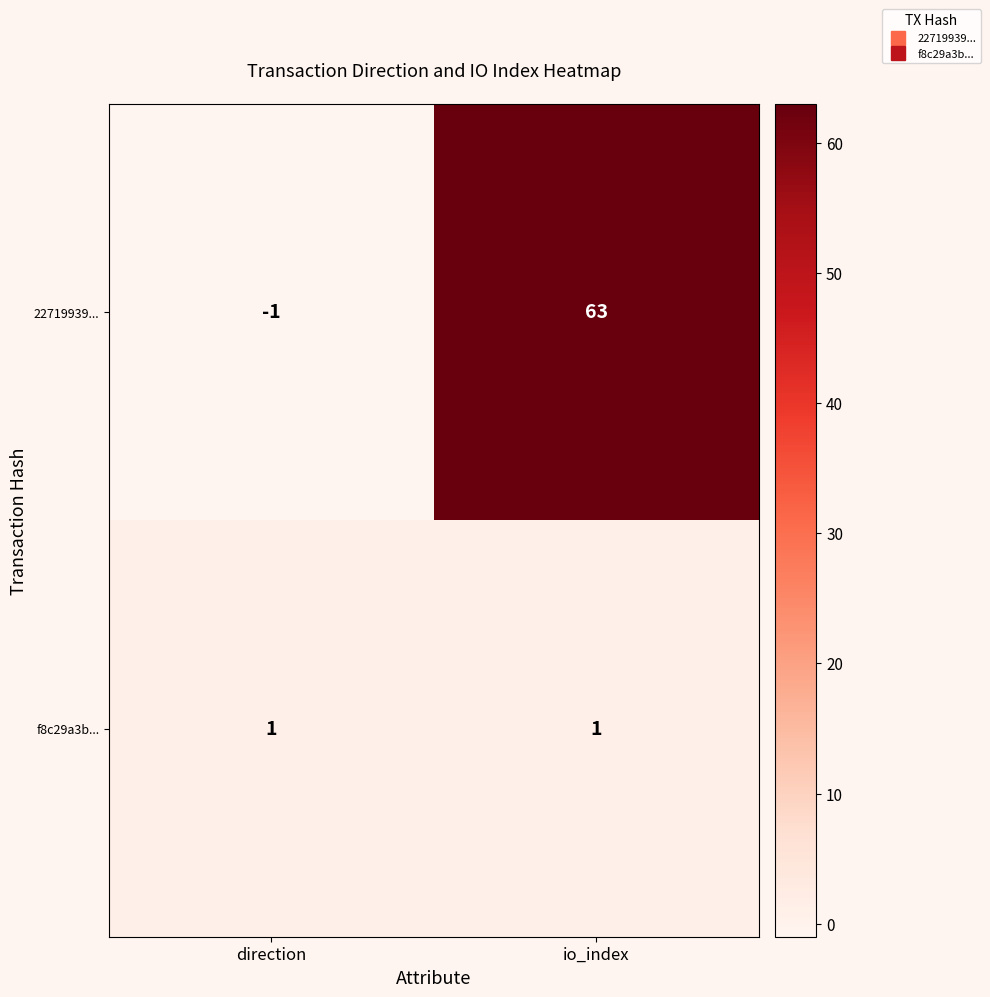

List the series in order of their peak value, highest first.

22719939..., f8c29a3b...